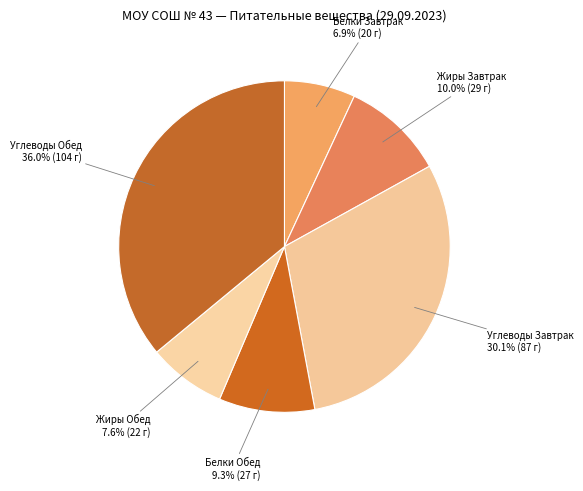

To the nearest percent, what is the average slice percentage?

17%